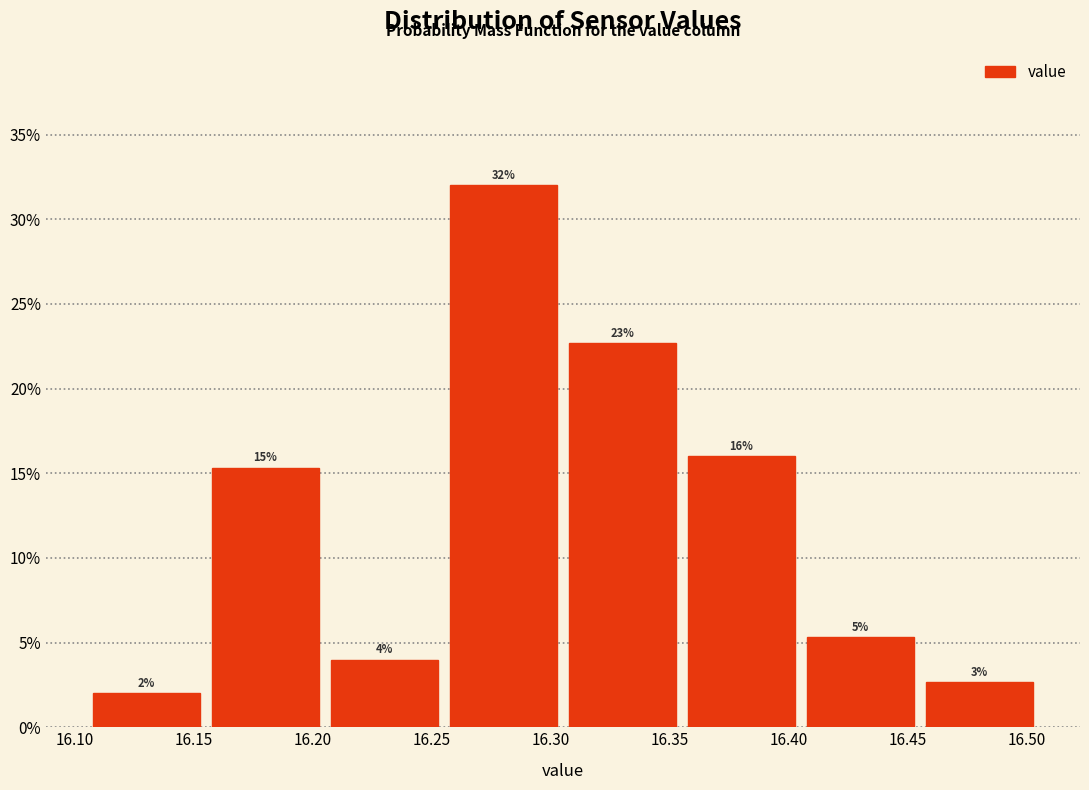

Over which range of the x-axis is the bar tallest?

16.255 to 16.305